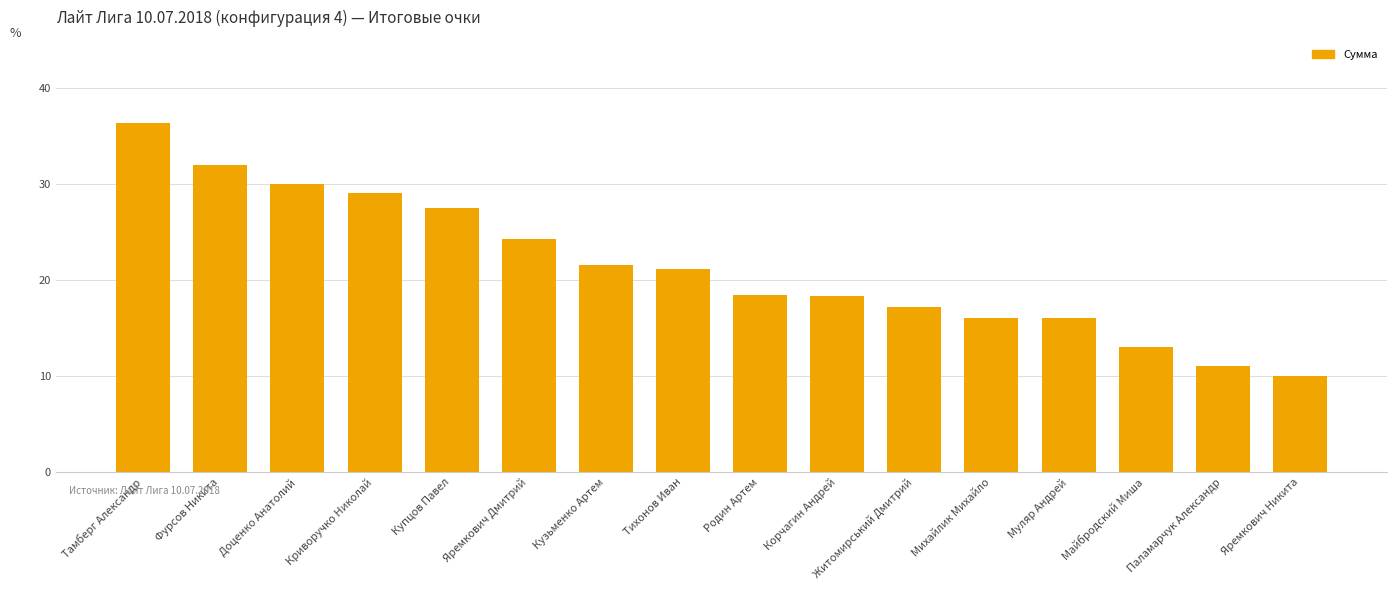

How many bars are there in total?

16